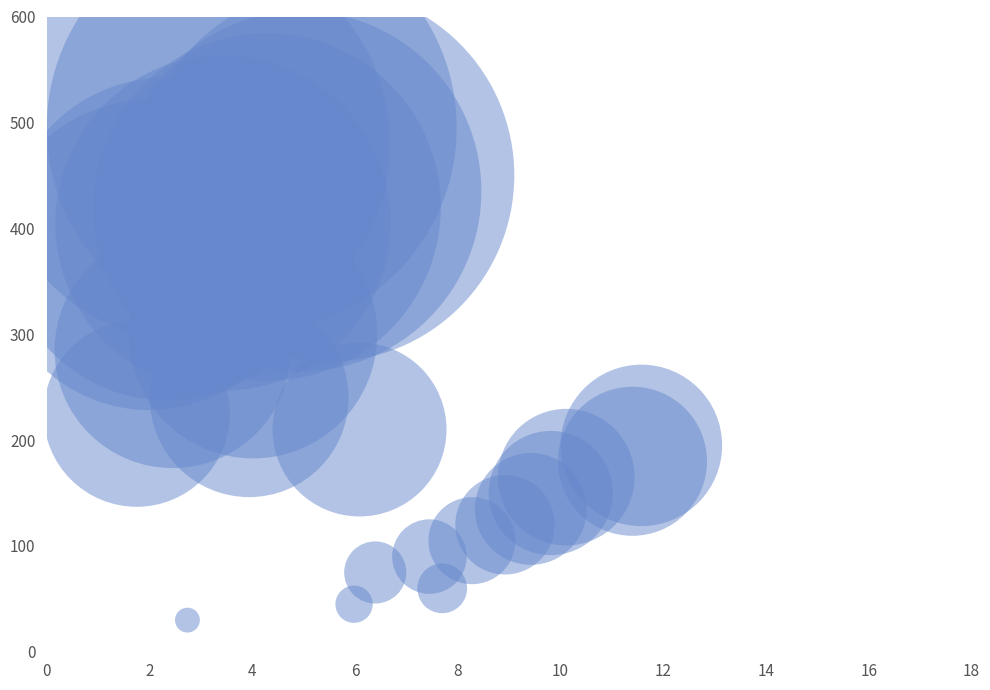

What is the range of Y values (max minus min)?

465